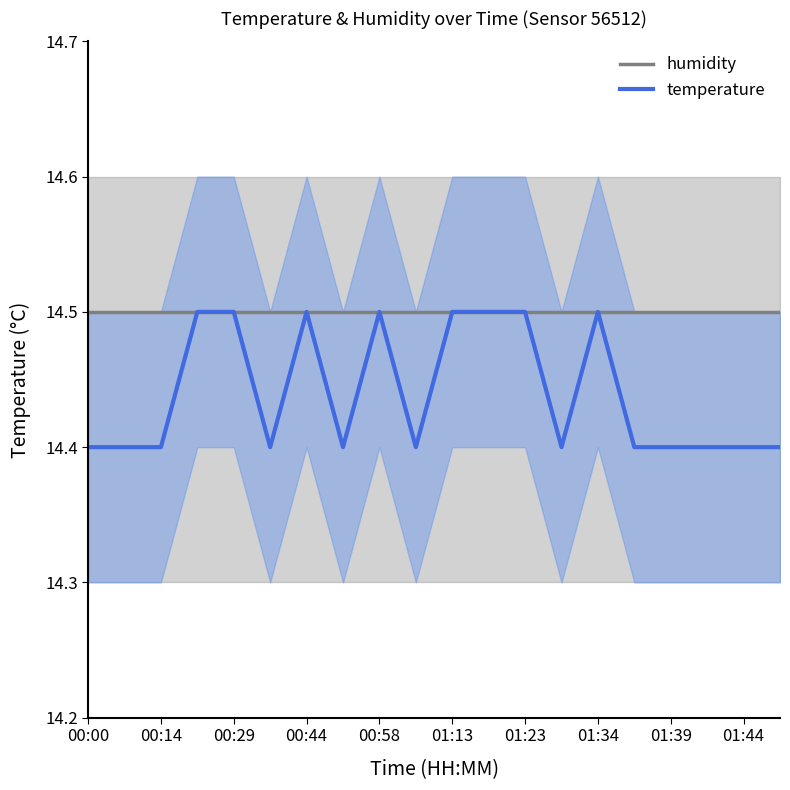

Reading left to right, list all the values displayed in this chart.

humidity: 14.5	14.5	14.5	14.5	14.5	14.5	14.5	14.5	14.5	14.5	14.5	14.5	14.5	14.5	14.5	14.5	14.5	14.5	14.5	14.5
temperature: 14.4	14.4	14.4	14.5	14.5	14.4	14.5	14.4	14.5	14.4	14.5	14.5	14.5	14.4	14.5	14.4	14.4	14.4	14.4	14.4